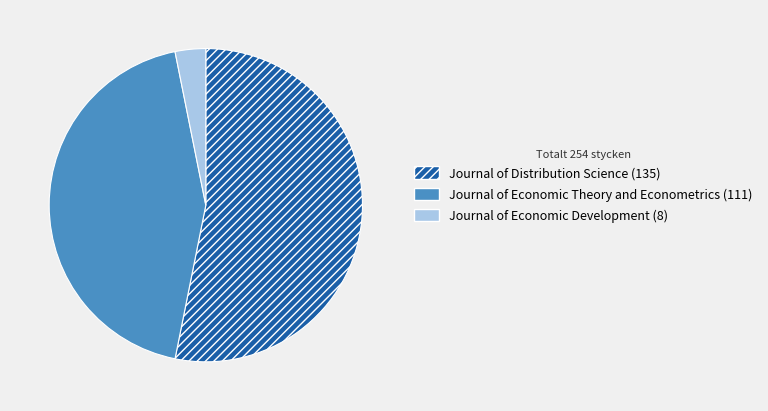

Do Journal of Distribution Science (135) and Journal of Economic Theory and Econometrics (111) together represent more than half of the pie?

Yes